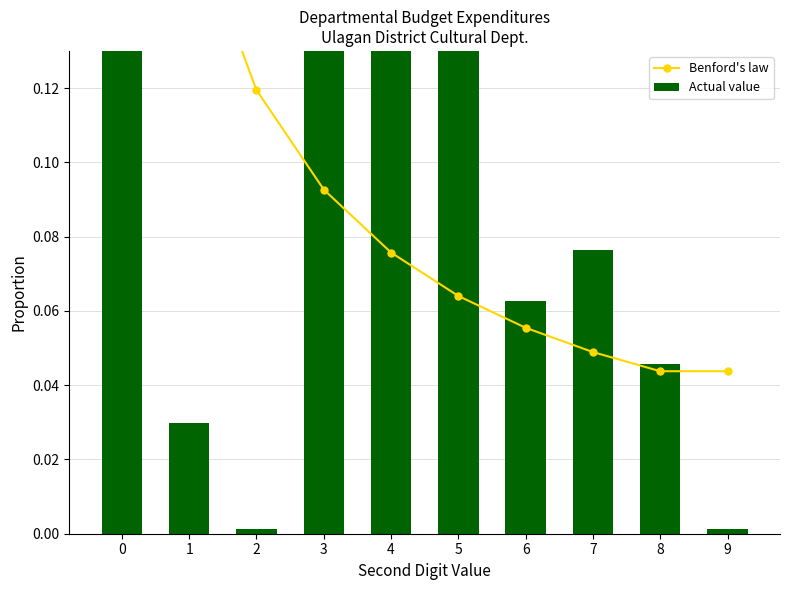

Are the bars horizontal?

No